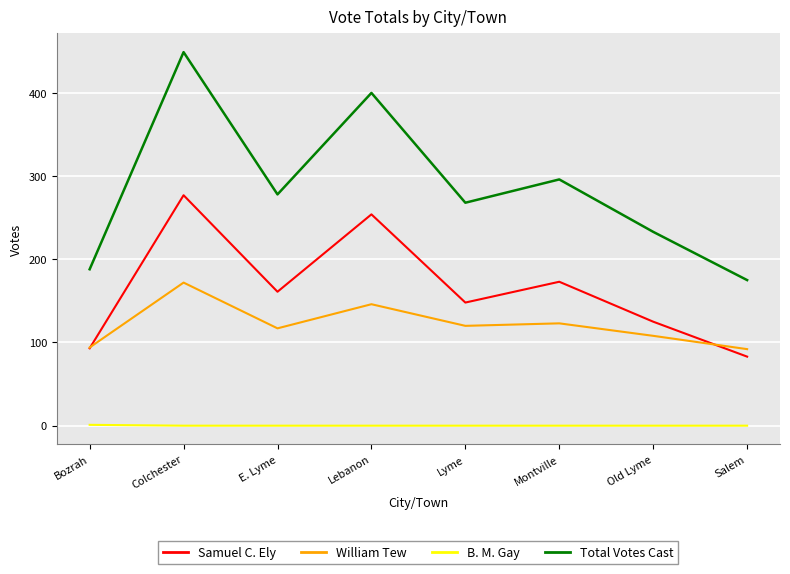

True or false: Samuel C. Ely and B. M. Gay intersect in this chart.

False